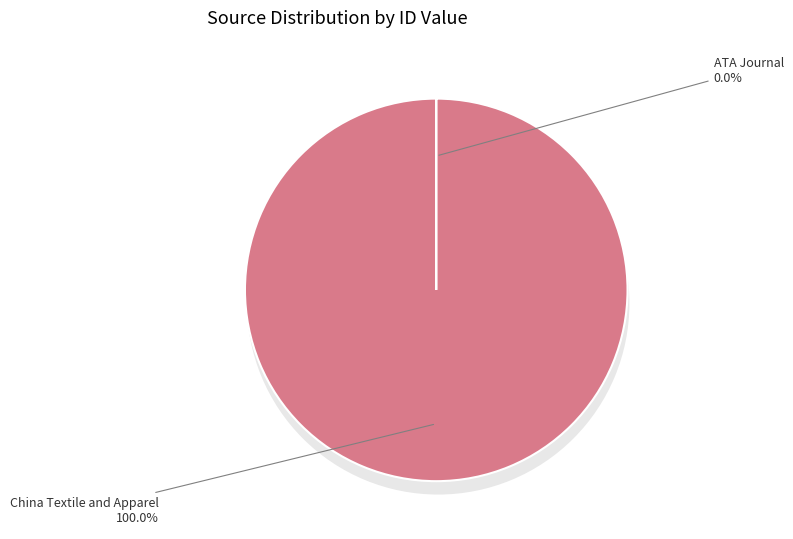

To the nearest percent, what portion does China Textile and Apparel represent?

100%